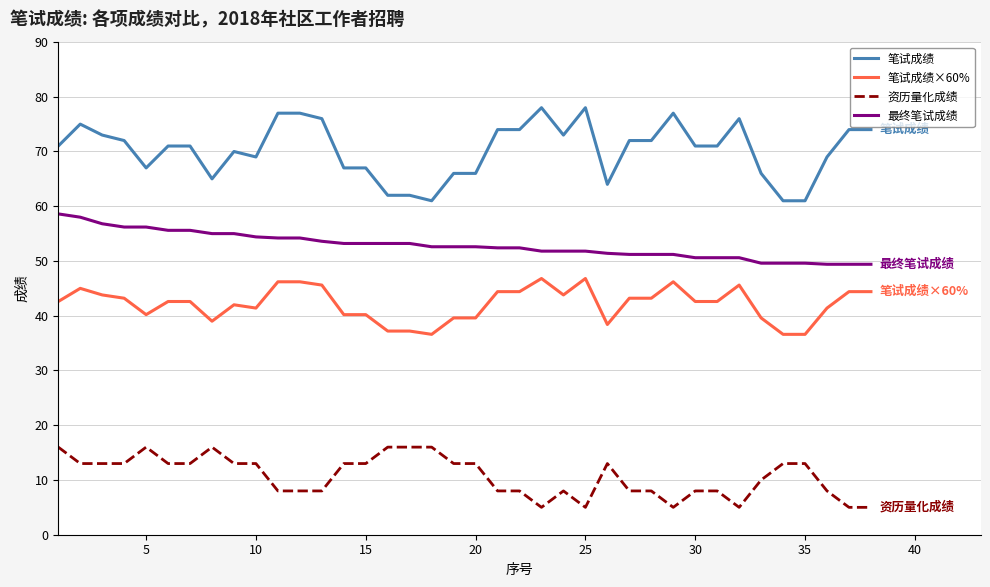

What is the difference between the maximum and minimum values in the 最终笔试成绩 series?

9.2